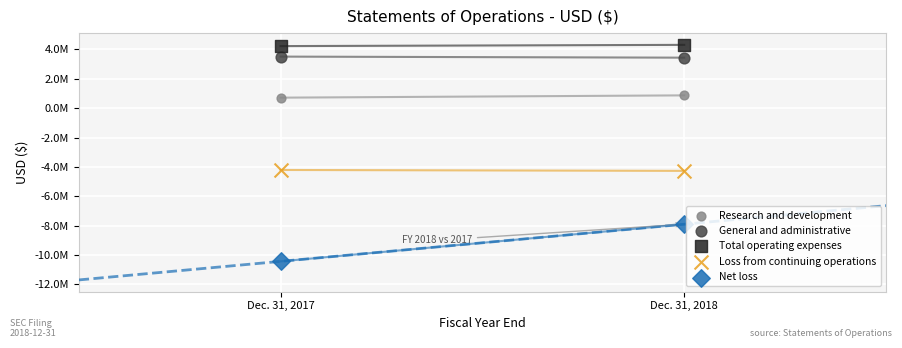

Which series reaches the minimum Y coordinate?

Net loss